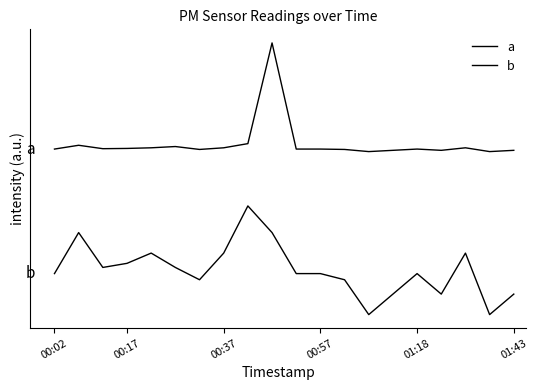

Does the chart display data point markers on the line(s)?

No